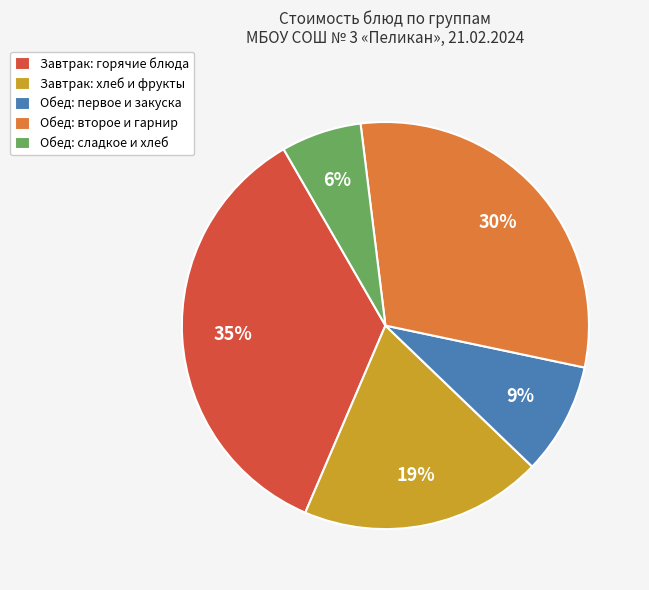

To the nearest percent, what is the combined percentage of Обед: первое и закуска and Завтрак: хлеб и фрукты?

28%